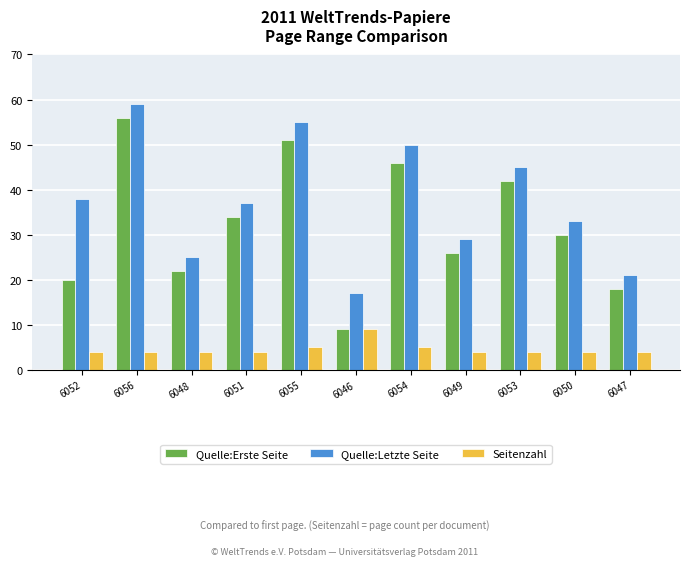

At 6053, list the series in order from largest to smallest.

Quelle:Letzte Seite, Quelle:Erste Seite, Seitenzahl